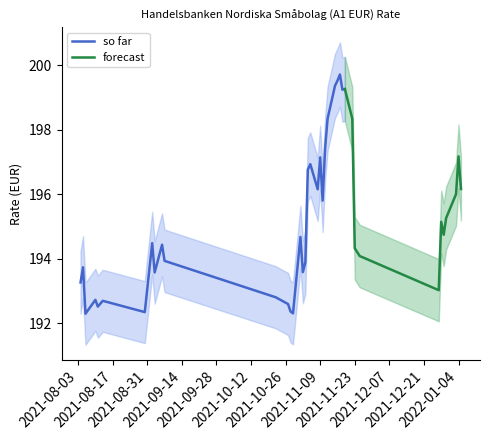

What is the ratio of the value at 22.10.2021 to the value at 04.01.2022?

1.0